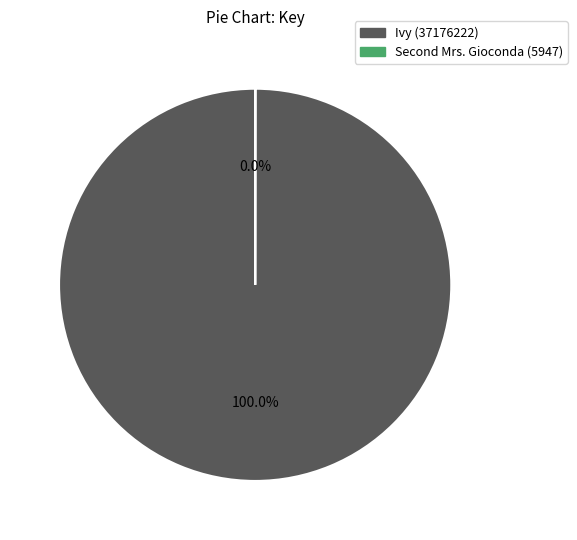

Which category accounts for the majority?

Ivy (37176222)